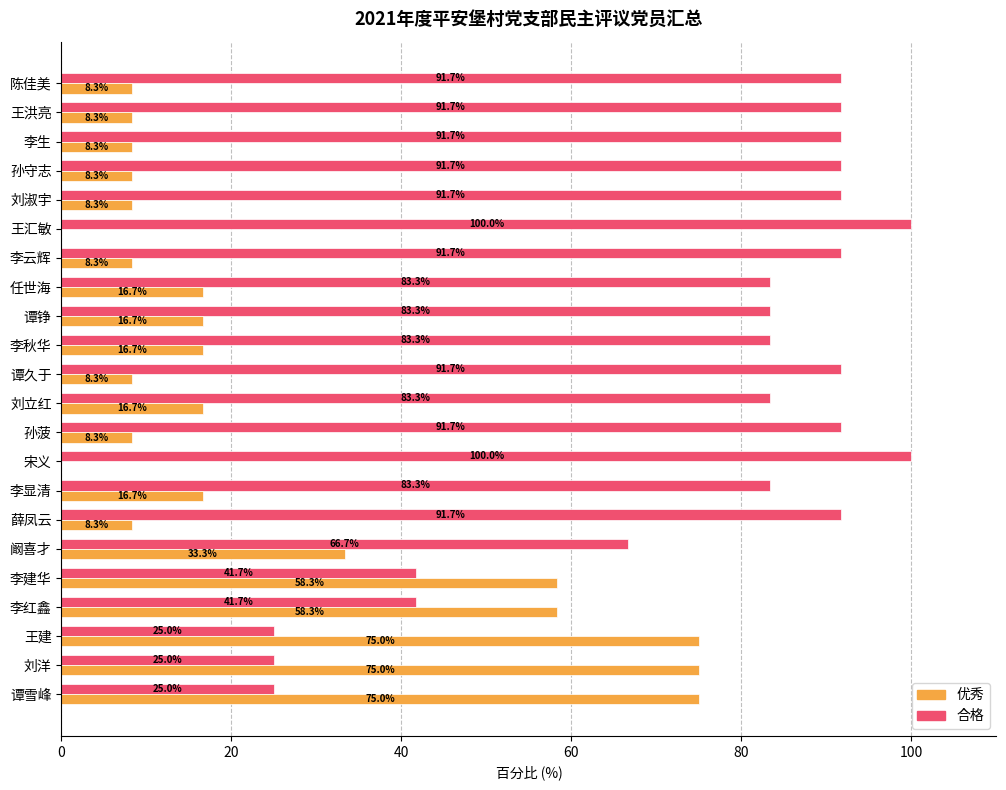

What is the maximum value shown in the chart?

100.0